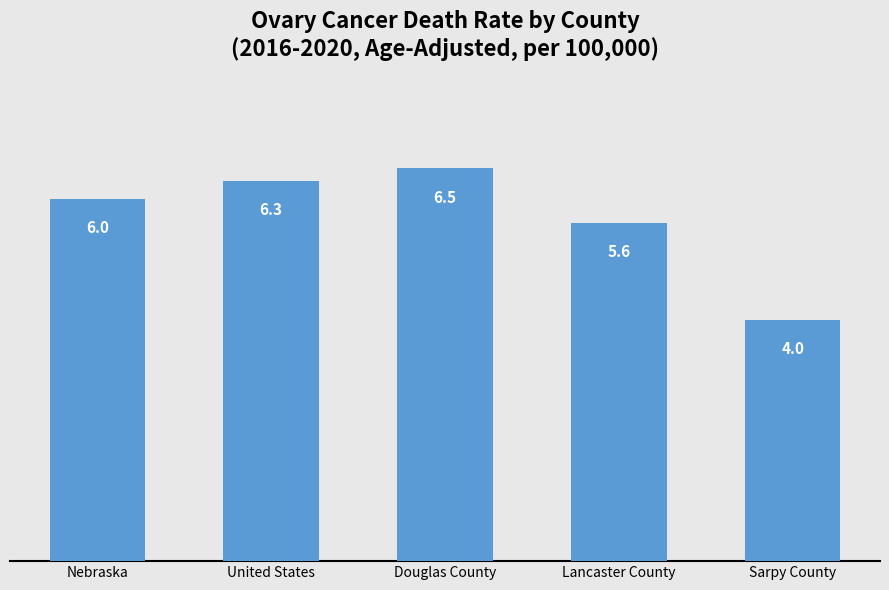

List the labels in order of value, largest first.

Douglas County, United States, Nebraska, Lancaster County, Sarpy County